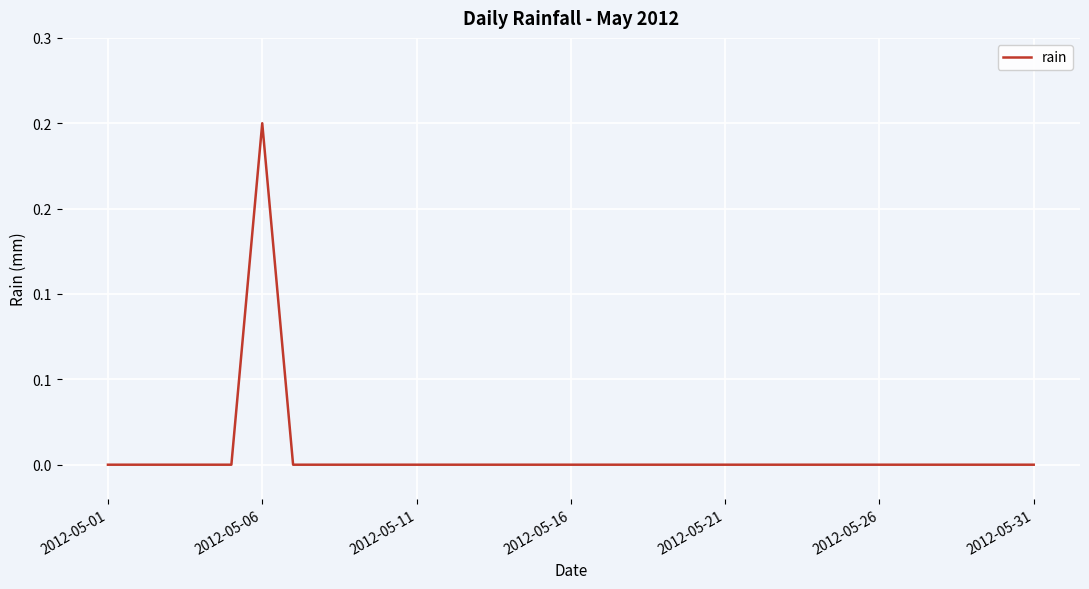

Is this an area chart (filled region under the line)?

No